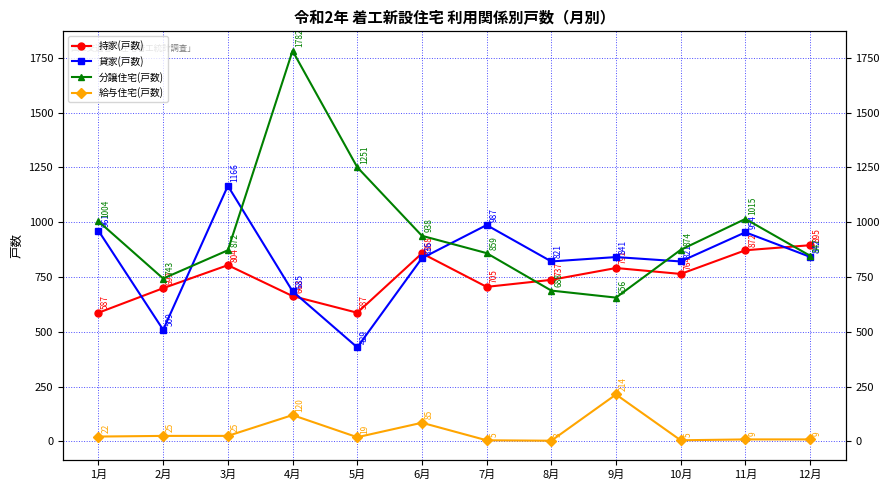

At which label is 給与住宅(戸数) closest to 108?

4月